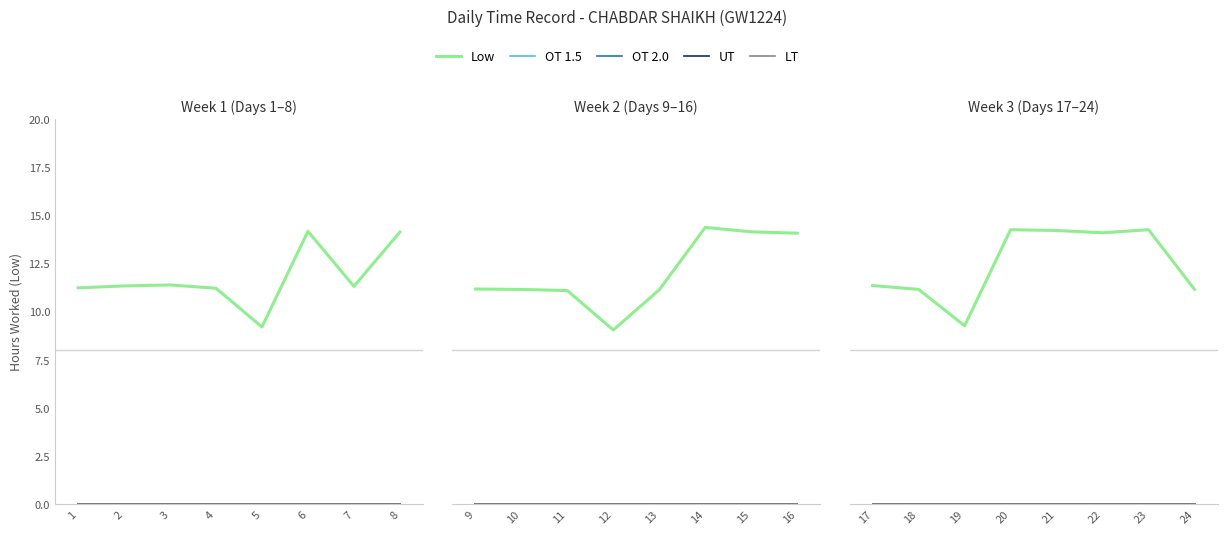

In Low, how many points are lower than both neighbors (excluding endpoints)?

2